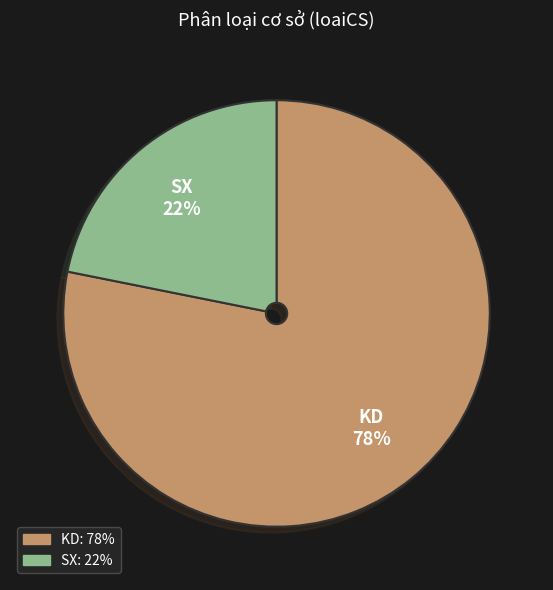

To the nearest percent, what is the difference between the largest and smallest slice percentages?

56%